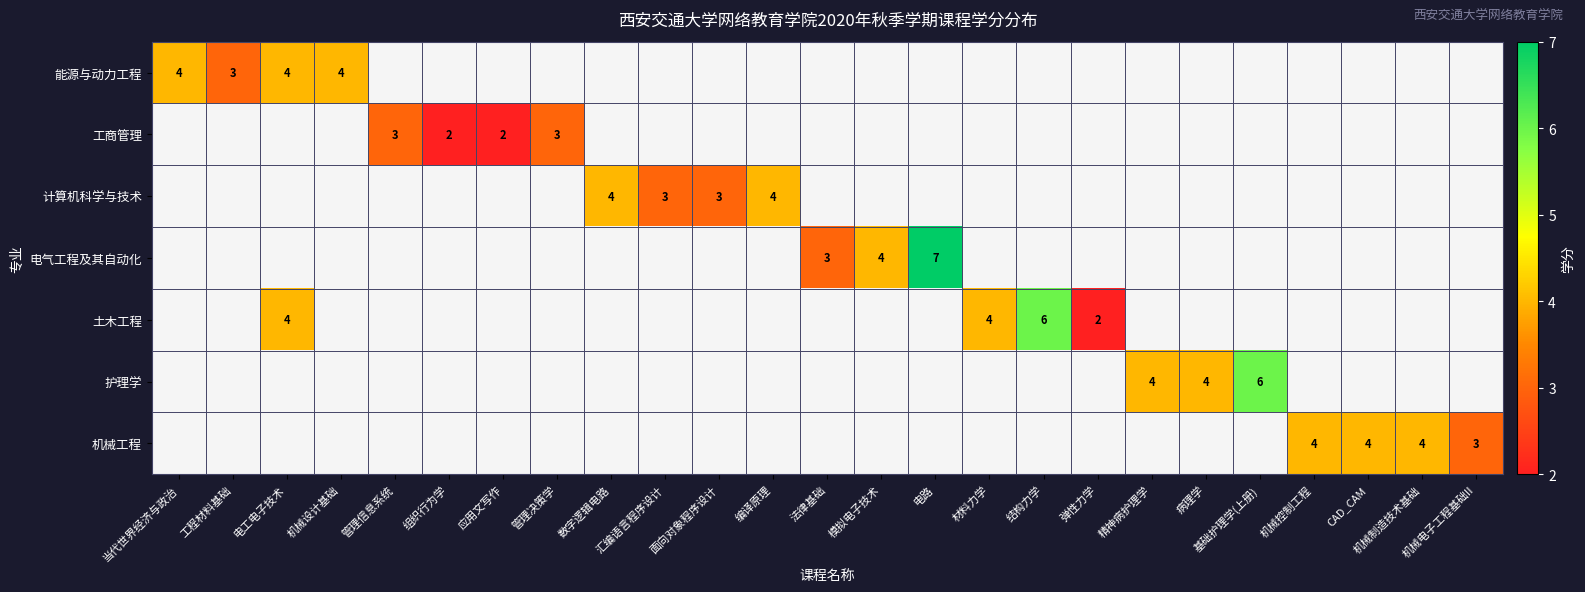

Which has a higher value, 法律基础 or 机械设计基础?

机械设计基础